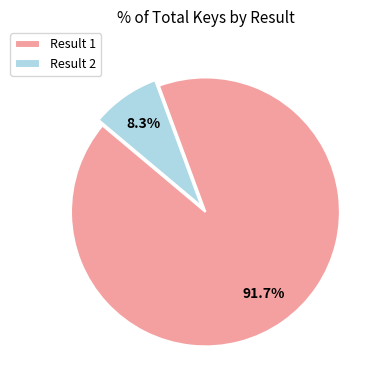

Which has a higher value, Result 2 or Result 1?

Result 1